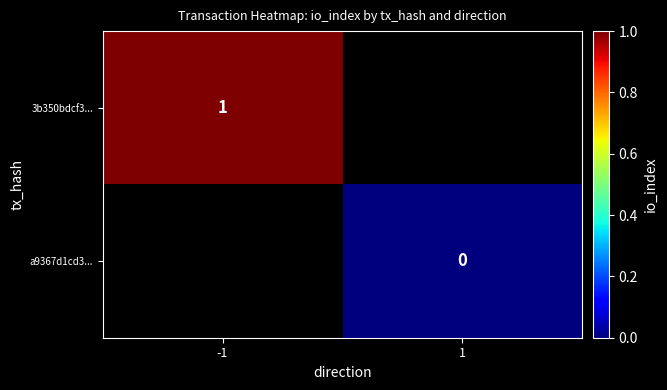

The a9367d1cd3... series shows 0.0 at 1. True or false?

True